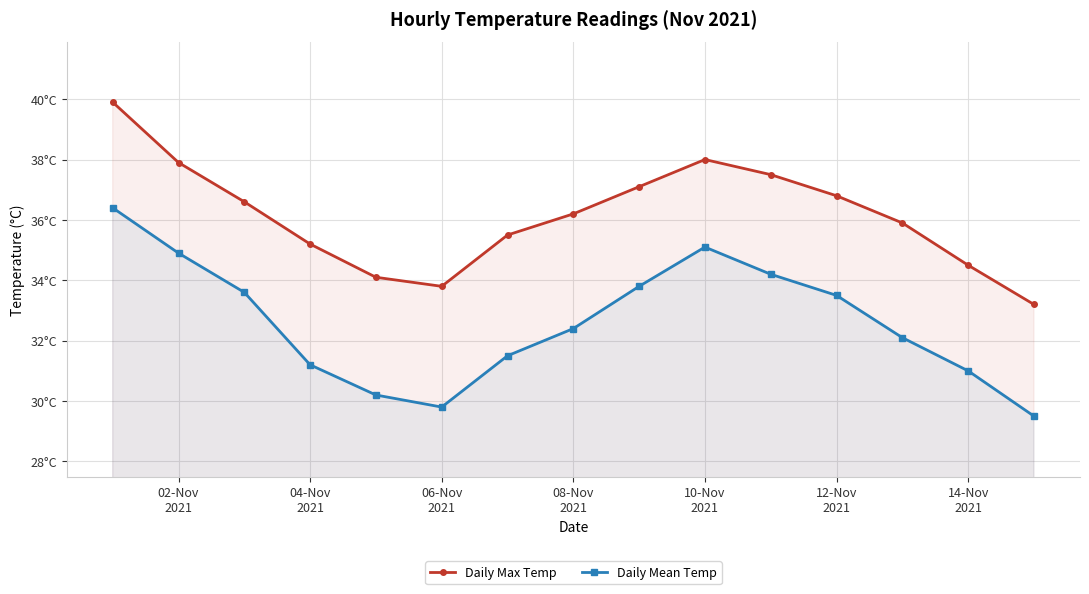

Which series has the widest spread of values?

Daily Mean Temp